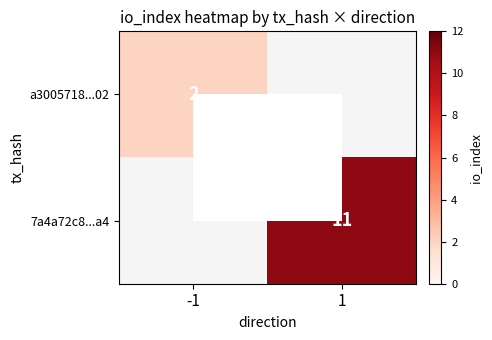

Is it true that a3005718...02 equals 2 at -1?

True